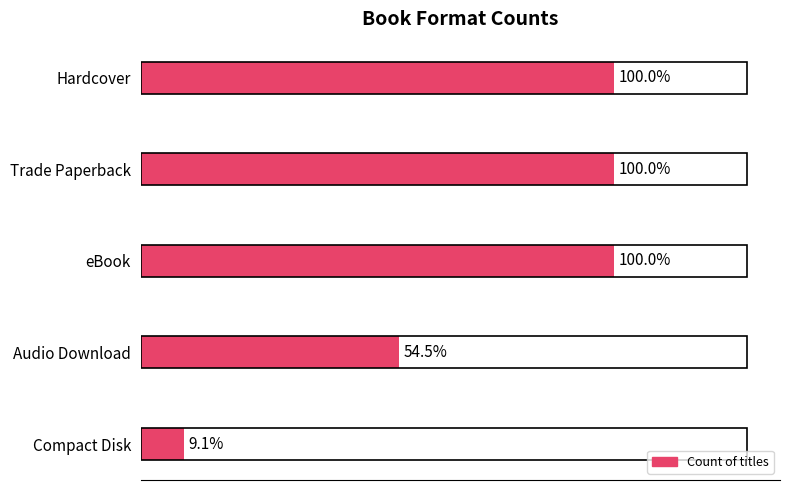

How many data points does each series have?

5